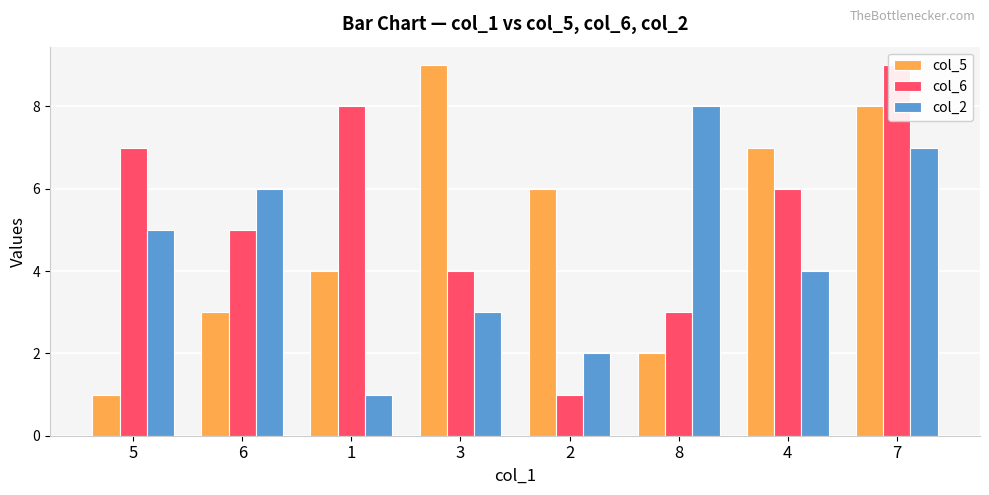

What position from the right is 2?

4